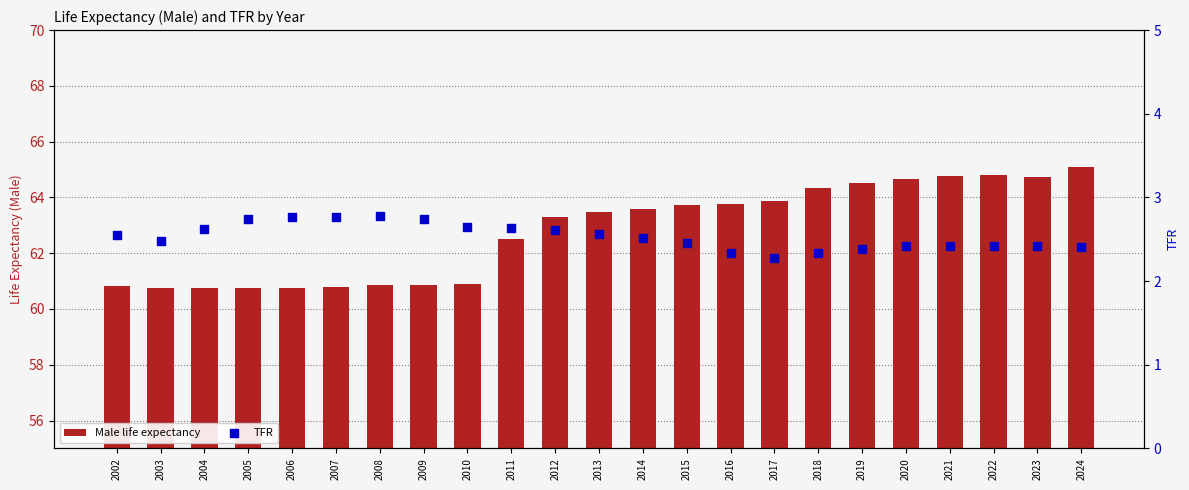

What is the total value across all series at 2013?

66.0